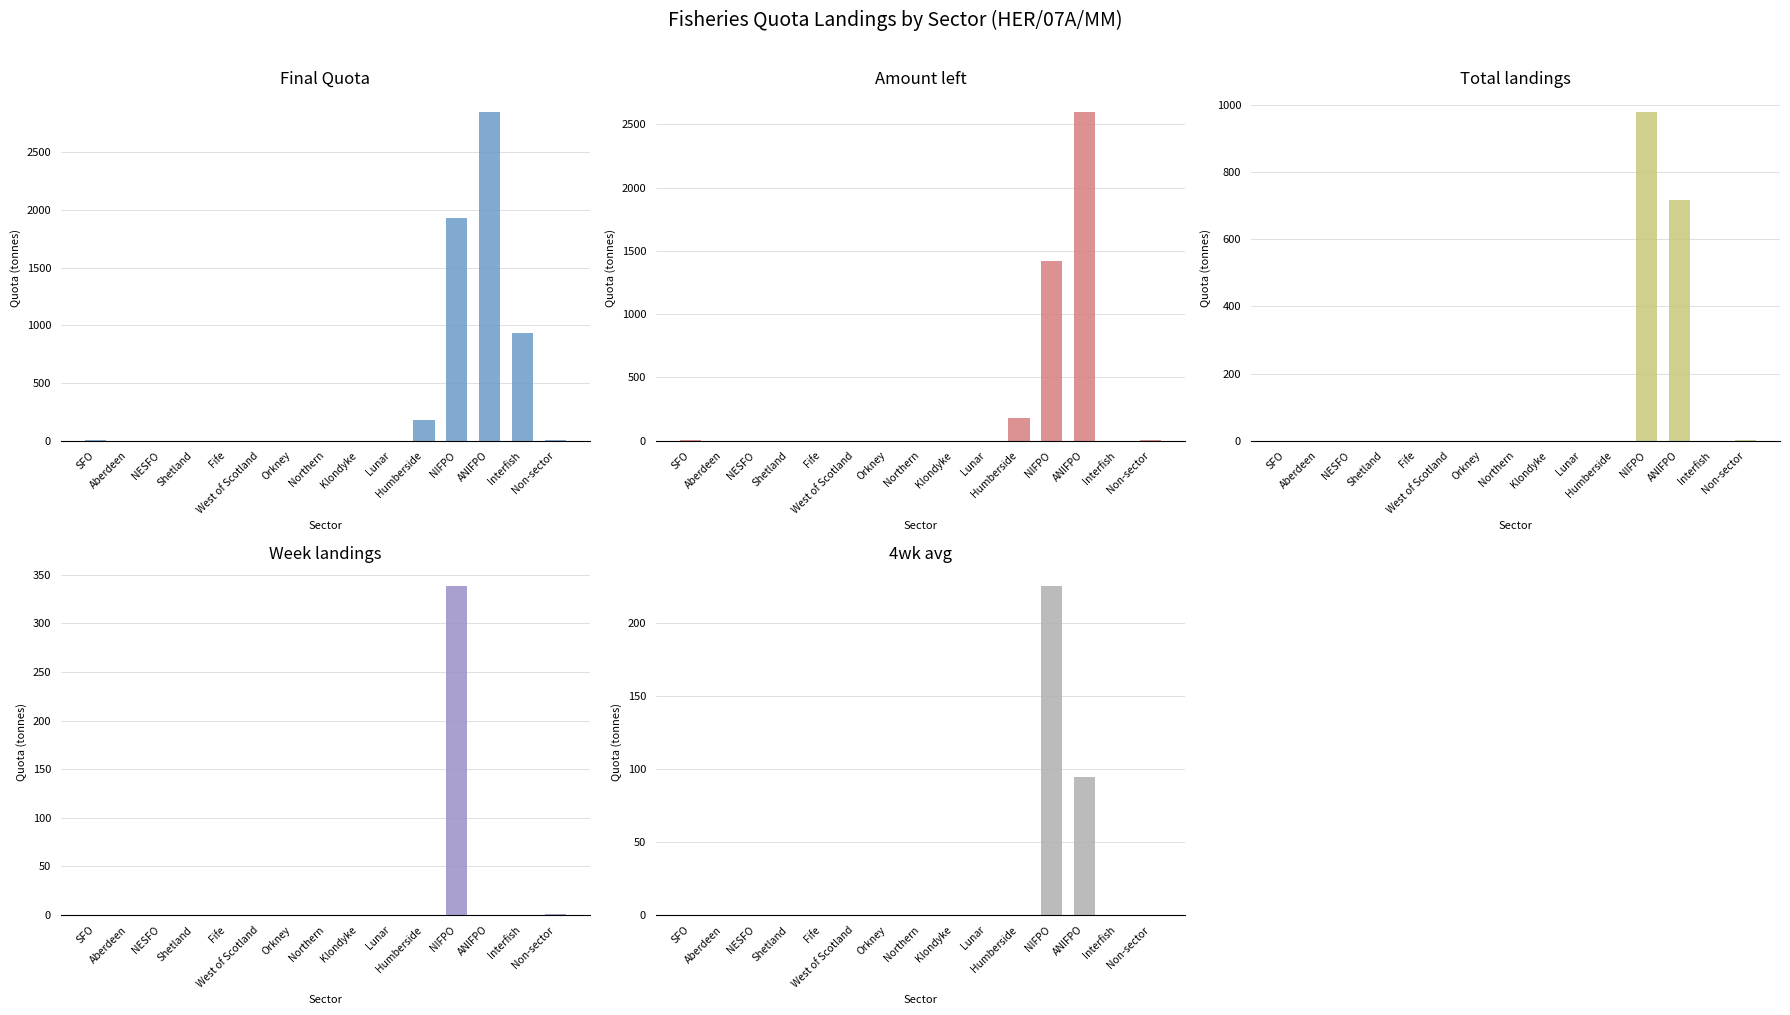

What is the difference between the maximum and minimum values in the Amount left series?

2600.9